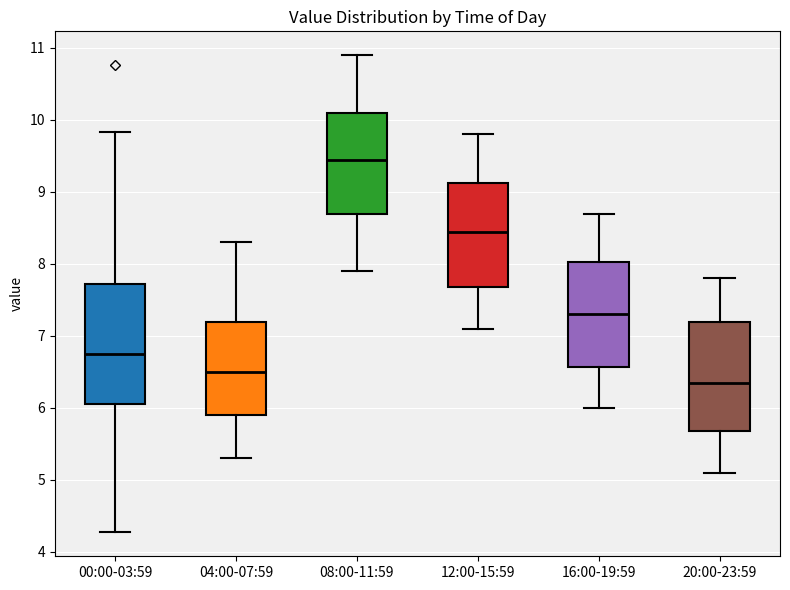

Reading left to right, transcribe this box plot: for each box, give where its median line is, the range the box spans, and where its two whiskers end, as read against the y-axis. The values are not printed on the chart, so give them approximately, as read against the axis.

00:00-03:59: median 6.7, box 6.1 to 7.7, whiskers 4.3 to 9.8
04:00-07:59: median 6.5, box 5.9 to 7.2, whiskers 5.3 to 8.3
08:00-11:59: median 9.5, box 8.7 to 10.1, whiskers 7.9 to 10.9
12:00-15:59: median 8.5, box 7.7 to 9.1, whiskers 7.1 to 9.8
16:00-19:59: median 7.3, box 6.6 to 8.0, whiskers 6.0 to 8.7
20:00-23:59: median 6.4, box 5.7 to 7.2, whiskers 5.1 to 7.8